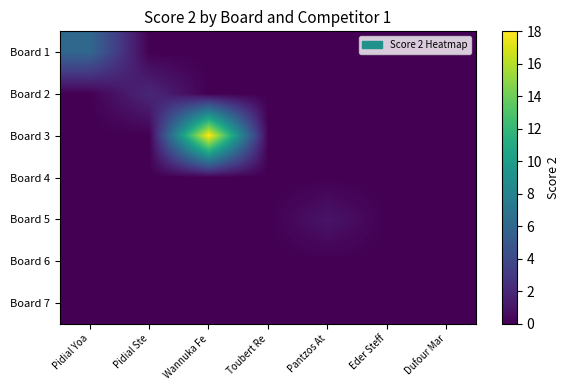

What is the greatest value displayed?

18